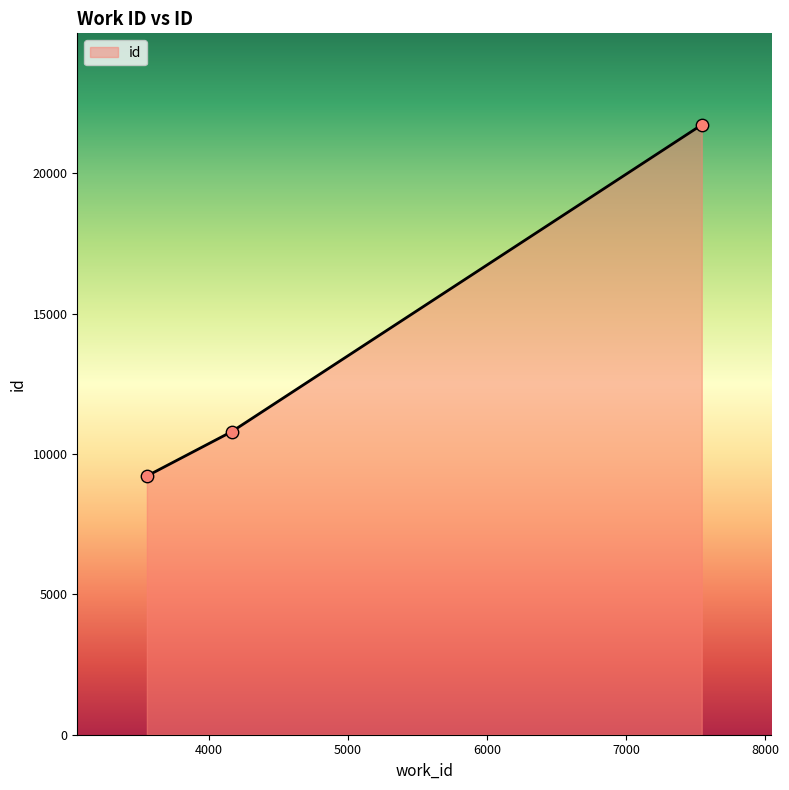

What is the minimum value shown in the chart?

9213